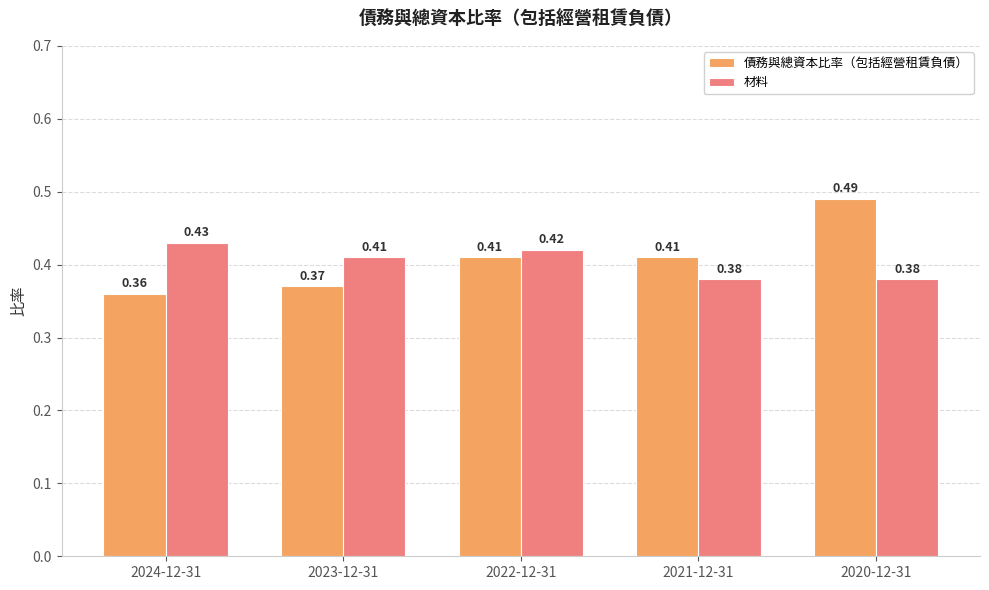

At which label does 債務與總資本比率（包括經營租賃負債） reach its minimum?

2024-12-31